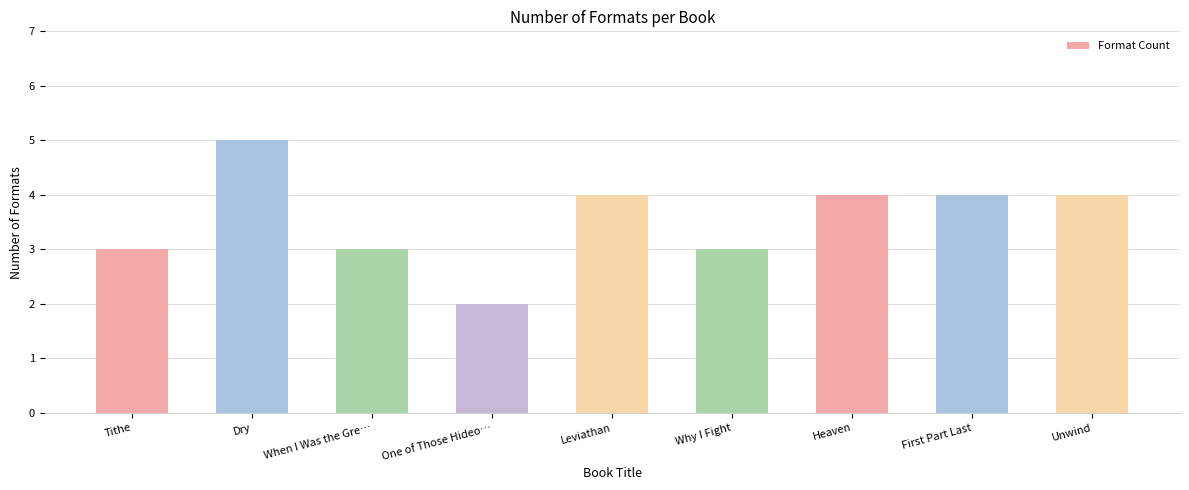

How many distinct data groups are displayed?

1